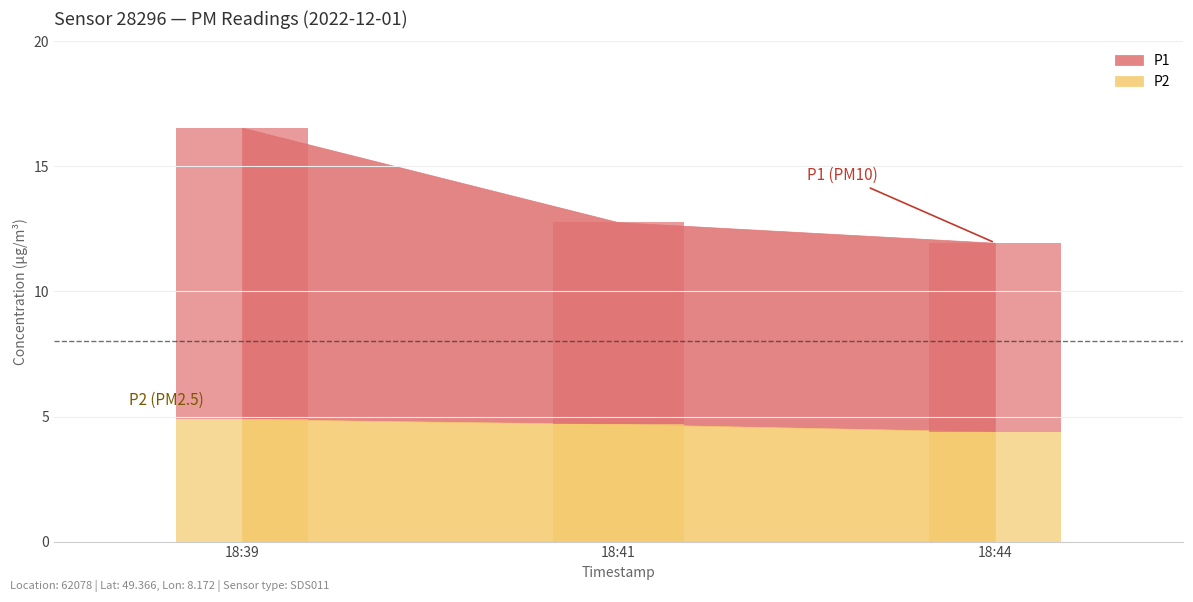

Which series changed the most between 2022-12-01T18:39:07 and 2022-12-01T18:41:35?

P1